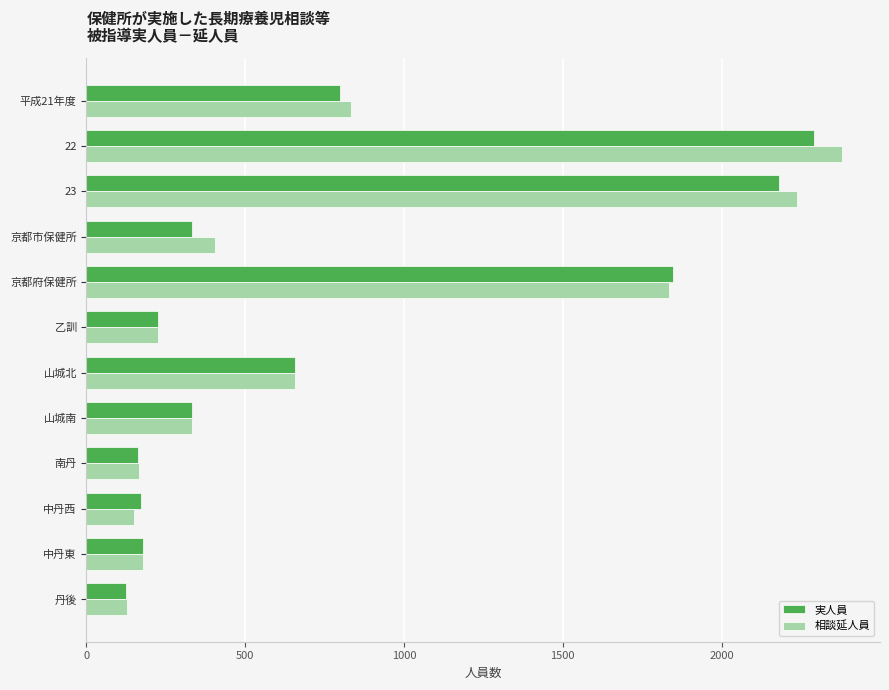

Which series has the largest range (max minus min)?

相談延人員